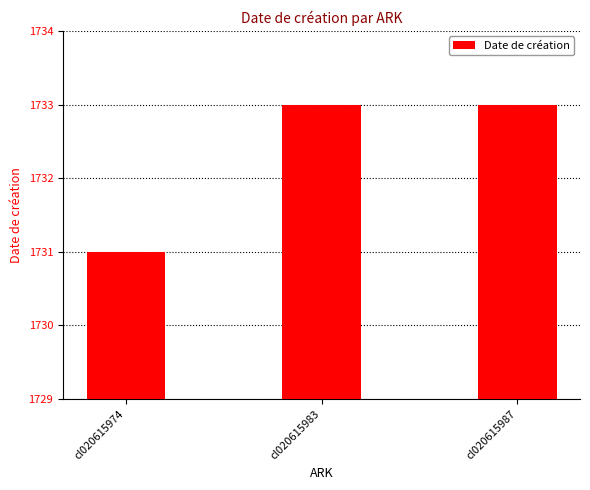

What is the average value?

1732